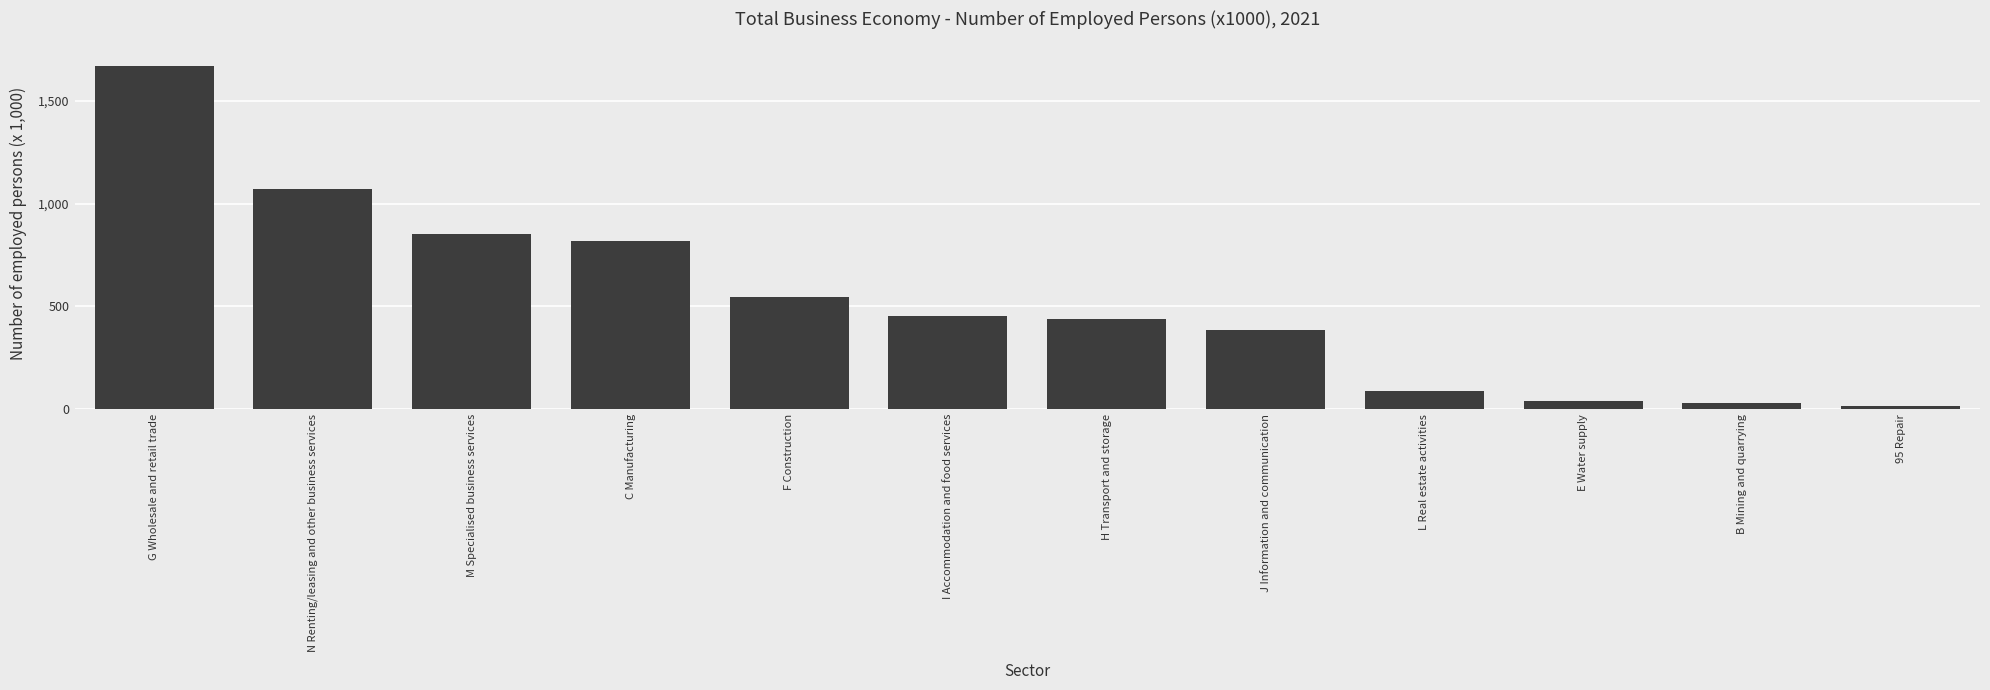

True or false: the data shows 38 at E Water supply.

True